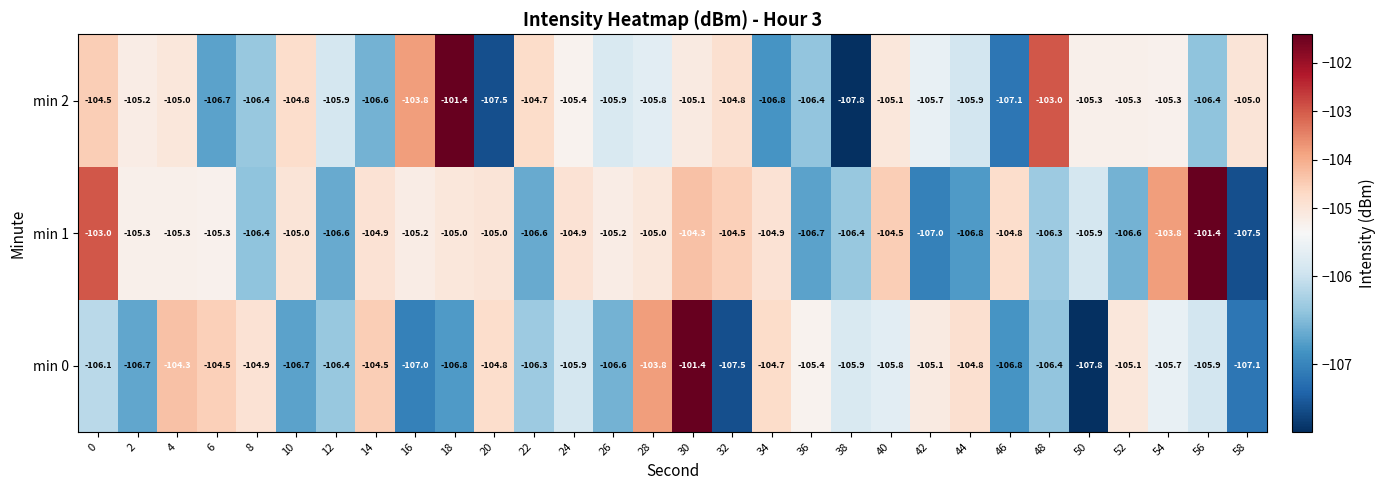

Is it true that min 1 equals -171.8 at 16?

False